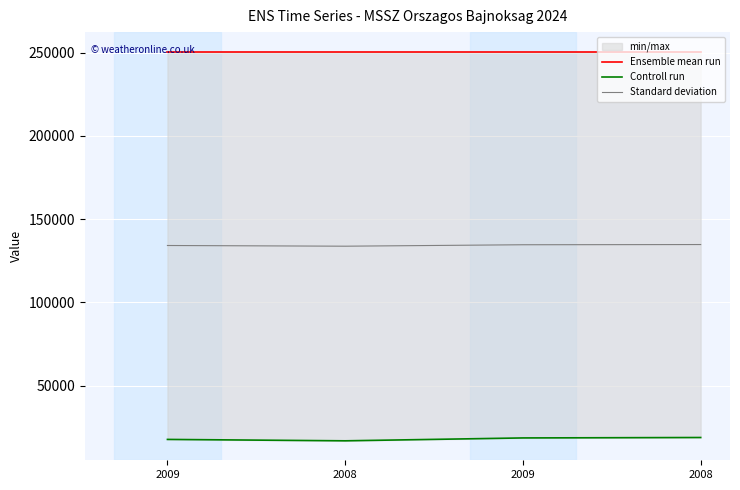

True or false: Ensemble mean run and Controll run intersect in this chart.

False